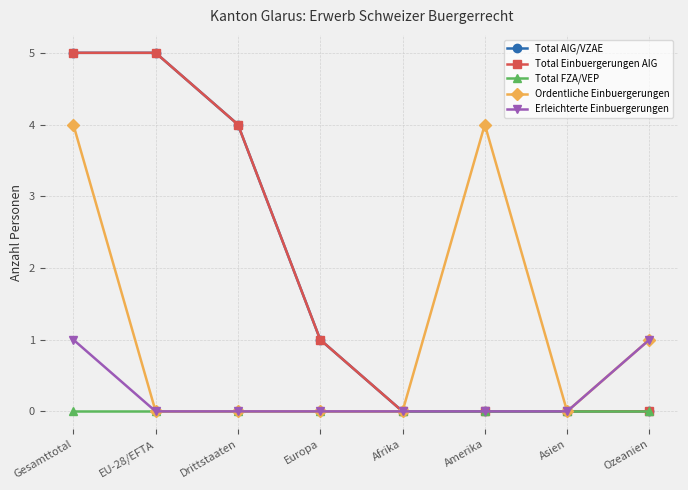

True or false: Ordentliche Einbuergerungen and Erleichterte Einbuergerungen cross at least once.

False